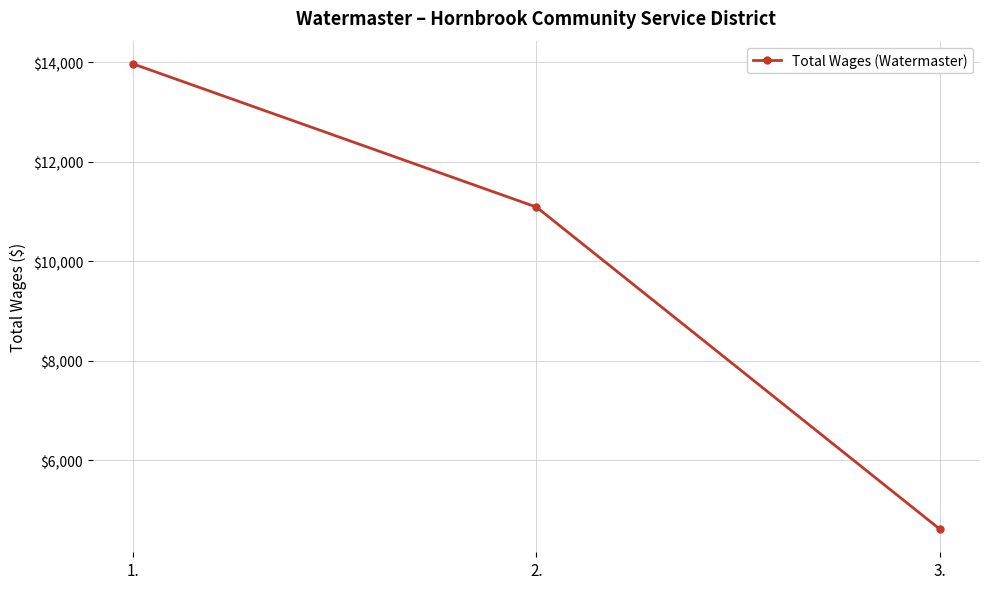

Rank the categories by value from lowest to highest.

3., 2., 1.